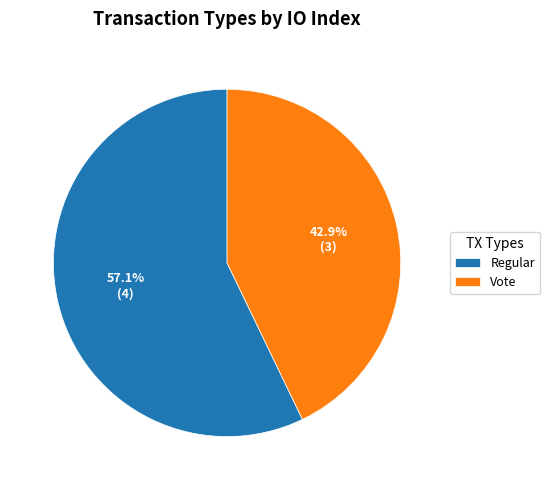

Is there a majority slice in this chart?

Yes